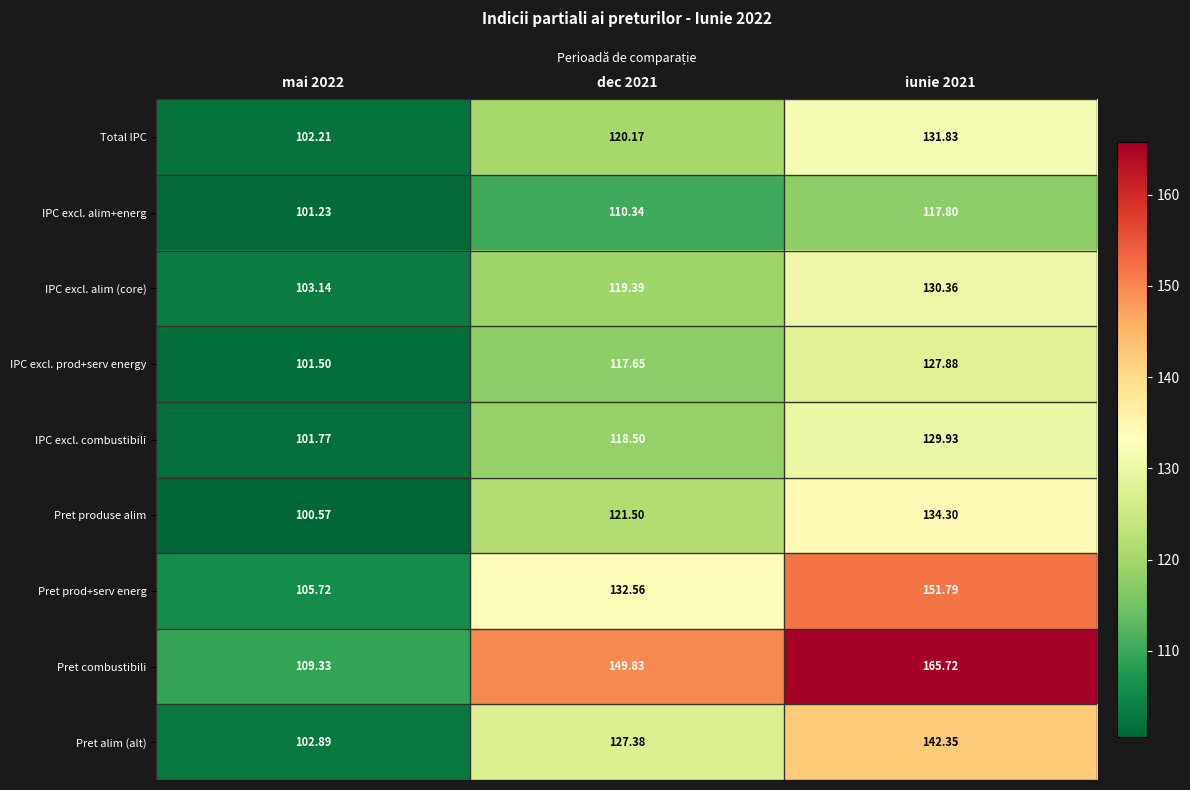

At mai 2022, list the series in order from largest to smallest.

Pret combustibili, Pret prod+serv energ, IPC excl. alim (core), Pret alim (alt), Total IPC, IPC excl. combustibili, IPC excl. prod+serv energy, IPC excl. alim+energ, Pret produse alim